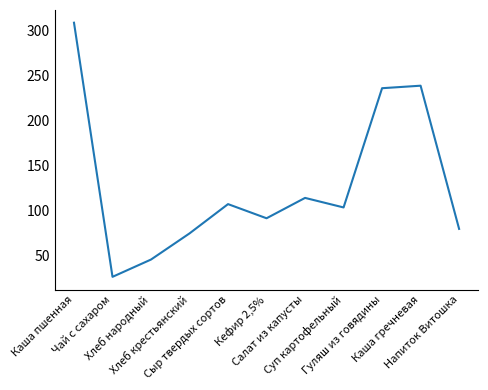

List the labels in order of value, largest first.

Каша пшенная, Каша гречневая, Гуляш из говядины, Салат из капусты, Сыр твердых сортов, Суп картофельный, Кефир 2,5%, Напиток Витошка, Хлеб крестьянский, Хлеб народный, Чай с сахаром